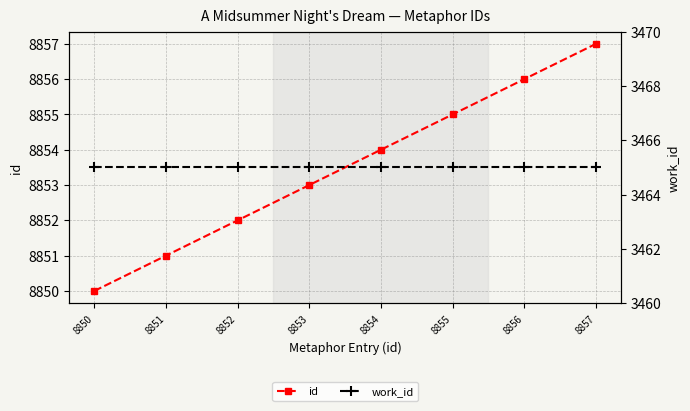

At which category is the sum across all series the highest?

8857